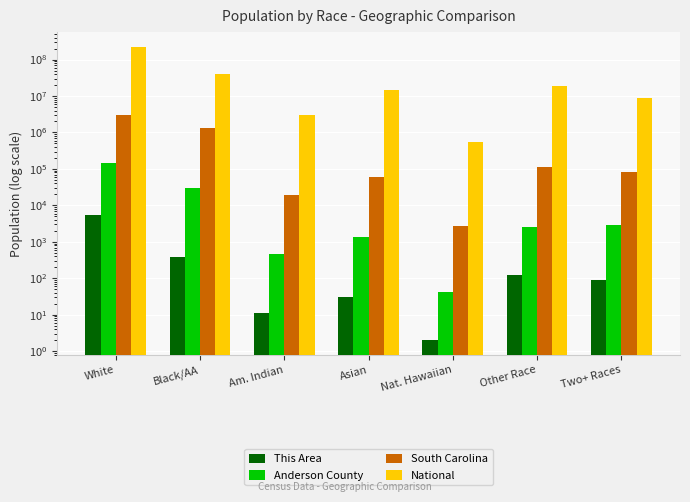

Reading left to right, extract all data points from this chart.

This Area: White=5406	Black/AA=390	Am. Indian=11	Asian=31	Nat. Hawaiian=2	Other Race=122	Two+ Races=89
Anderson County: White=149818	Black/AA=30020	Am. Indian=478	Asian=1405	Nat. Hawaiian=43	Other Race=2500	Two+ Races=2862
South Carolina: White=3060000	Black/AA=1290684	Am. Indian=19524	Asian=59051	Nat. Hawaiian=2706	Other Race=113464	Two+ Races=79935
National: White=223553265	Black/AA=38929319	Am. Indian=2932248	Asian=14674252	Nat. Hawaiian=540013	Other Race=19107368	Two+ Races=9009073